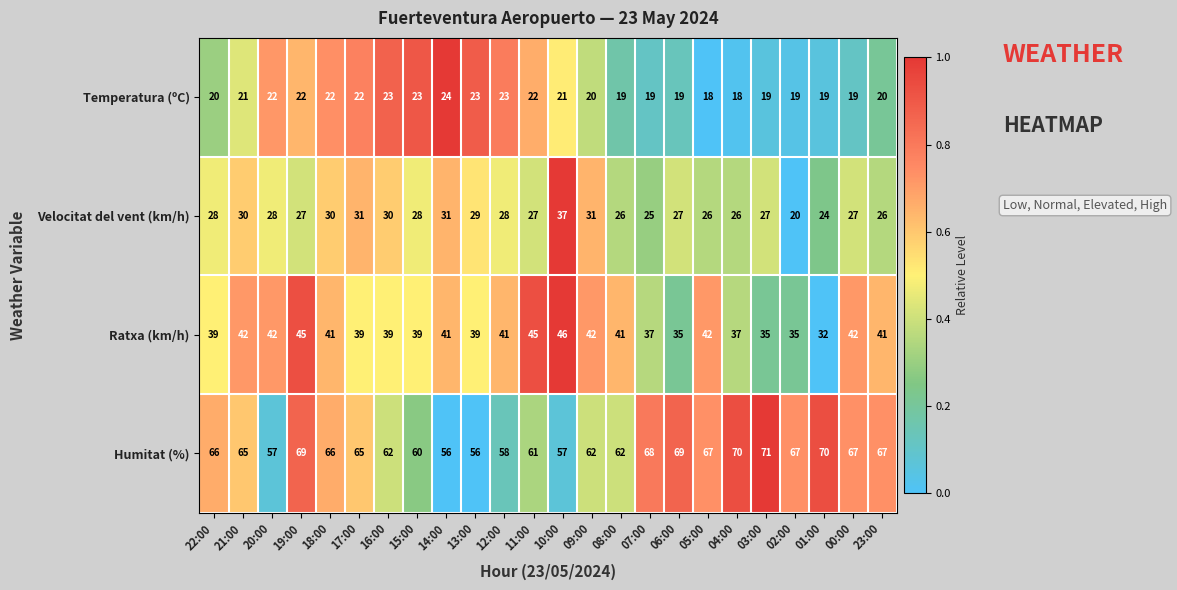

What is the difference between the maximum and minimum values in the Humitat (%) series?

15